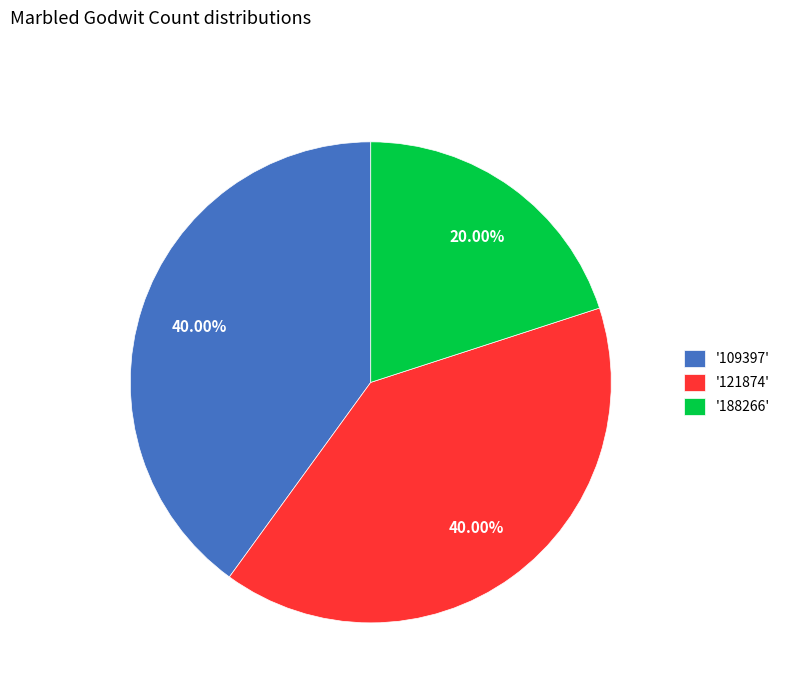

Combined, do '121874' and '109397' account for over 50%?

Yes